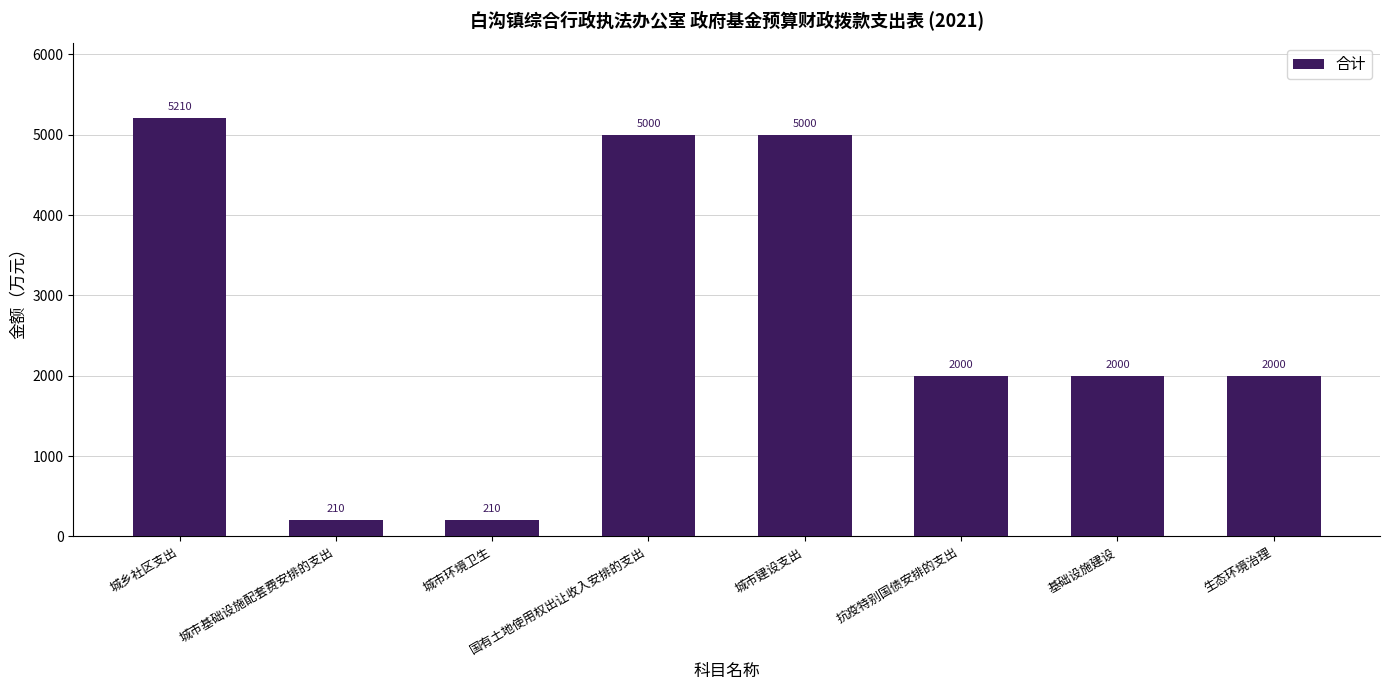

Reading left to right, what are all the values shown in this chart?

城乡社区支出=5210	城市基础设施配套费安排的支出=210	城市环境卫生=210	国有土地使用权出让收入安排的支出=5000	城市建设支出=5000	抗疫特别国债安排的支出=2000	基础设施建设=2000	生态环境治理=2000